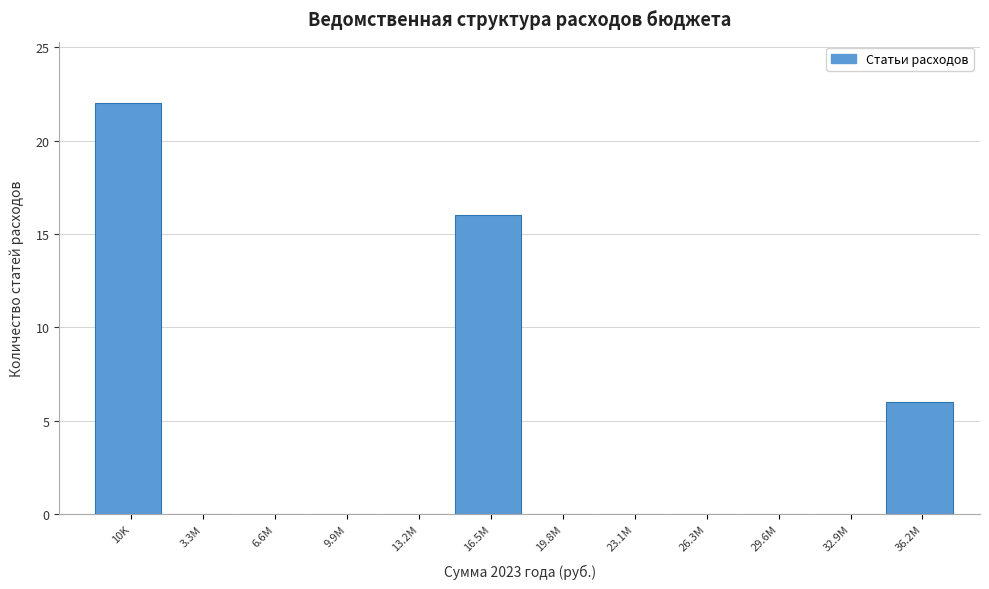

Reading left to right, extract all data points from this chart.

10K=22	3.3M=0	6.6M=0	9.9M=0	13.2M=0	16.5M=16	19.8M=0	23.1M=0	26.3M=0	29.6M=0	32.9M=0	36.2M=6